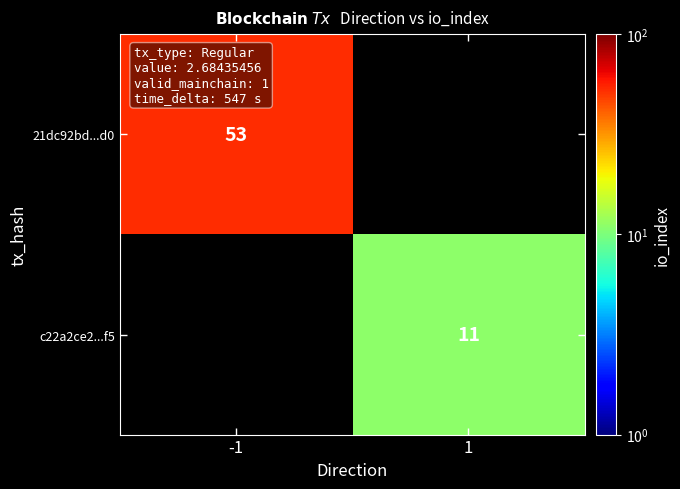

The value of c22a2ce2...f5 at 1 is 16.9. True or false?

False